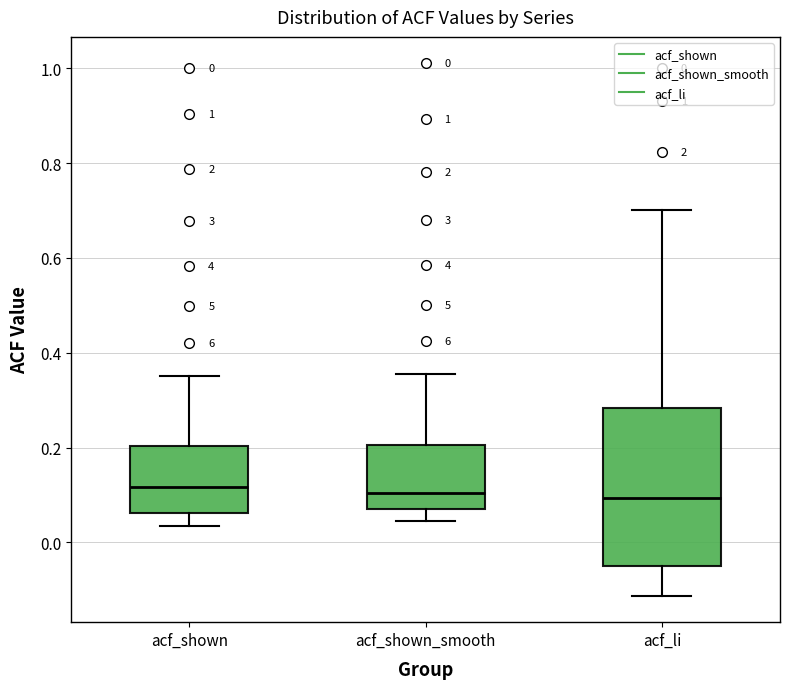

Comparing the boxes themselves (not the whiskers), which one is the tallest?

acf_li